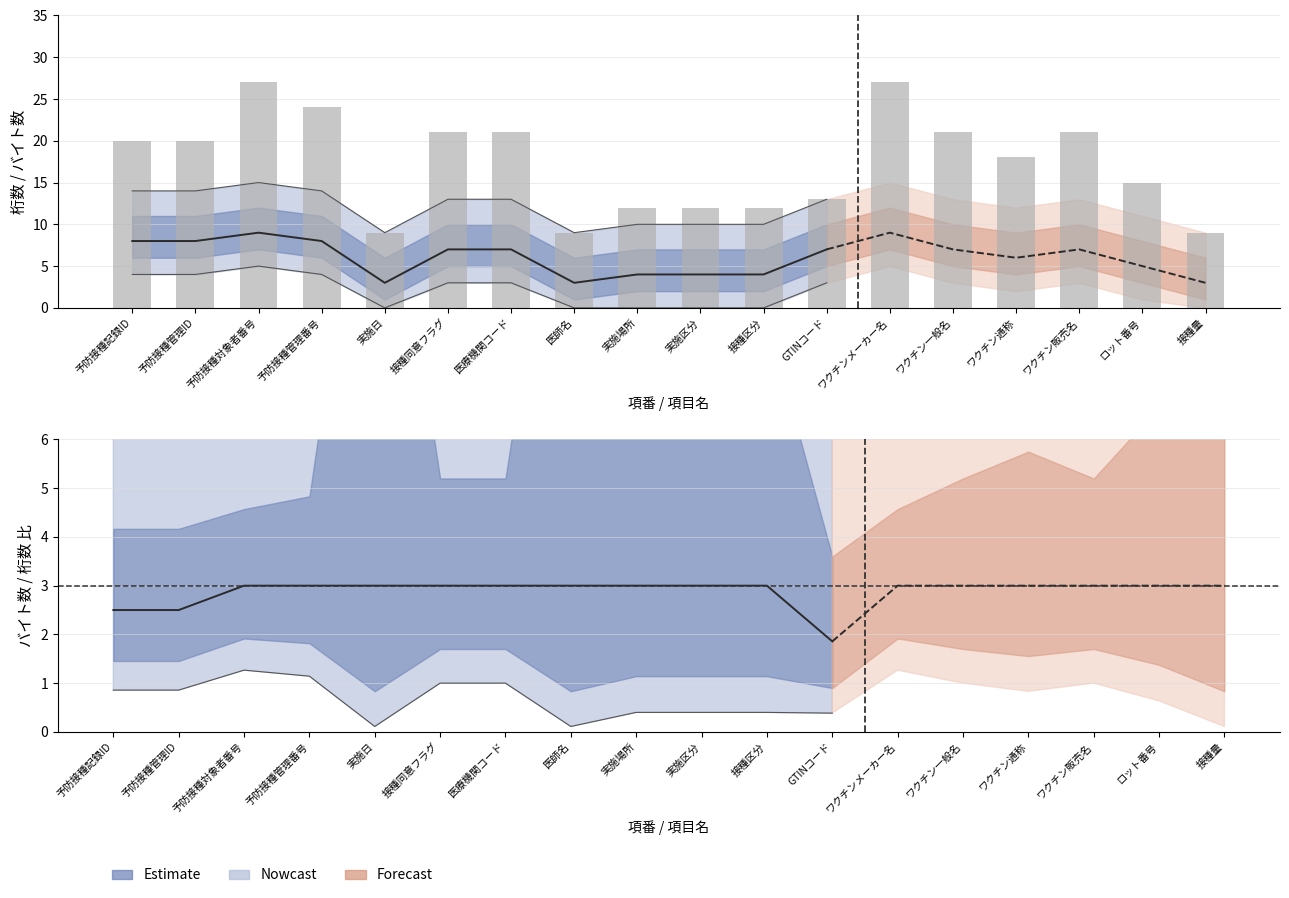

How many data points in バイト数 are less than 20?

9